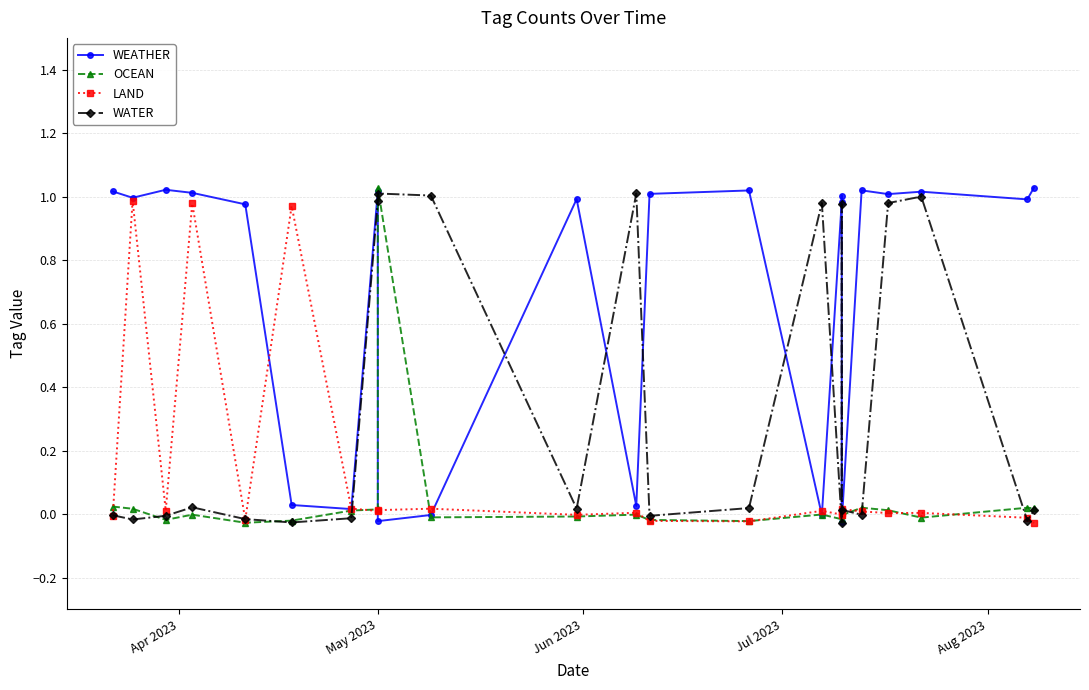

What is the difference between the maximum and minimum values in the WEATHER series?

1.1